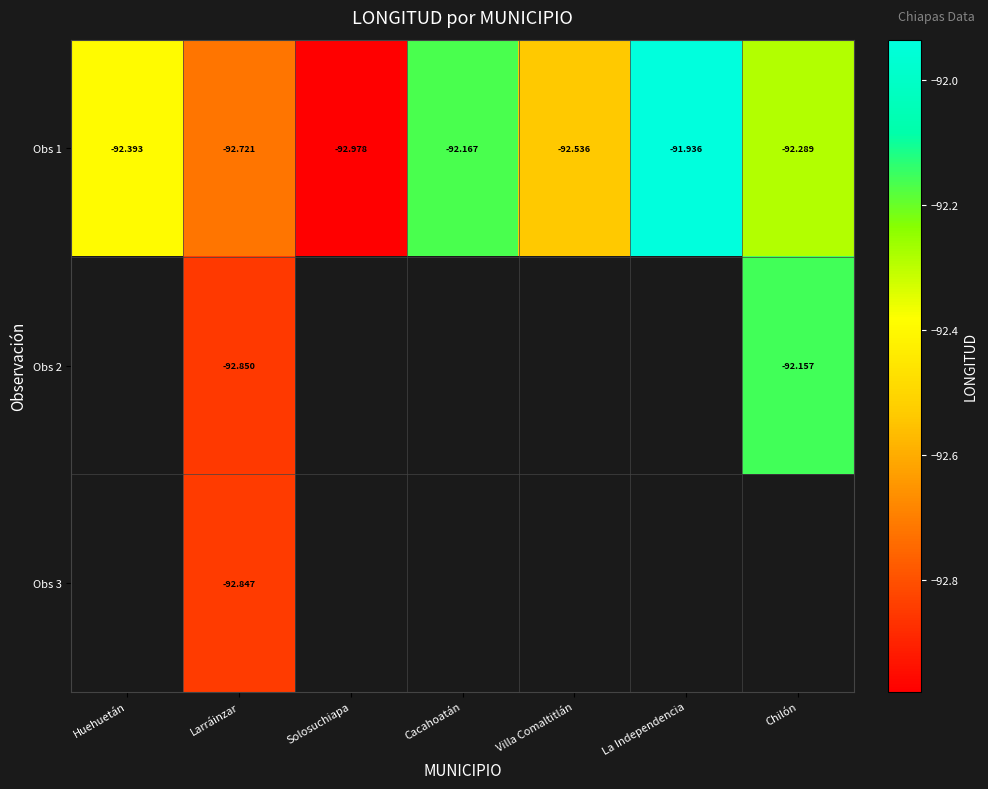

True or false: Obs 1 has a value of -92.4 at Huehuetán.

True